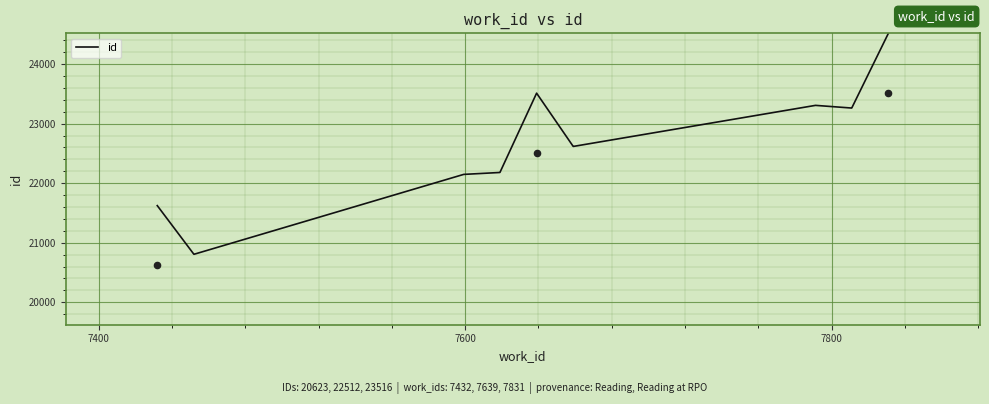

Between 7432 and 7831, which is larger?

7831